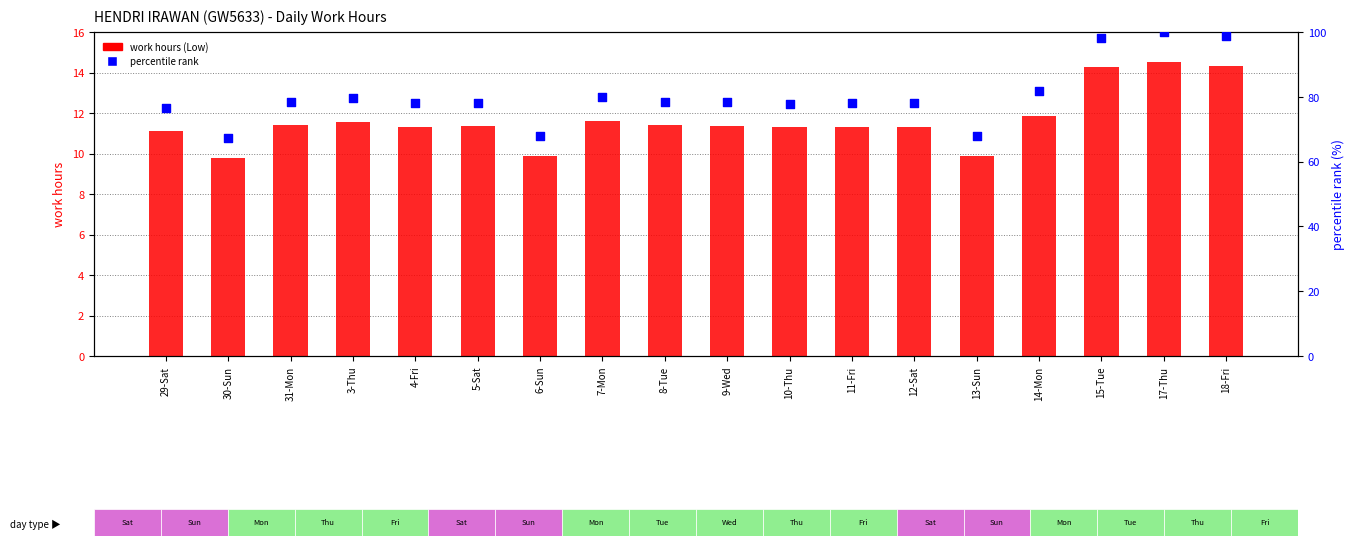

Which series contains the highest Y value?

percentile rank within sample